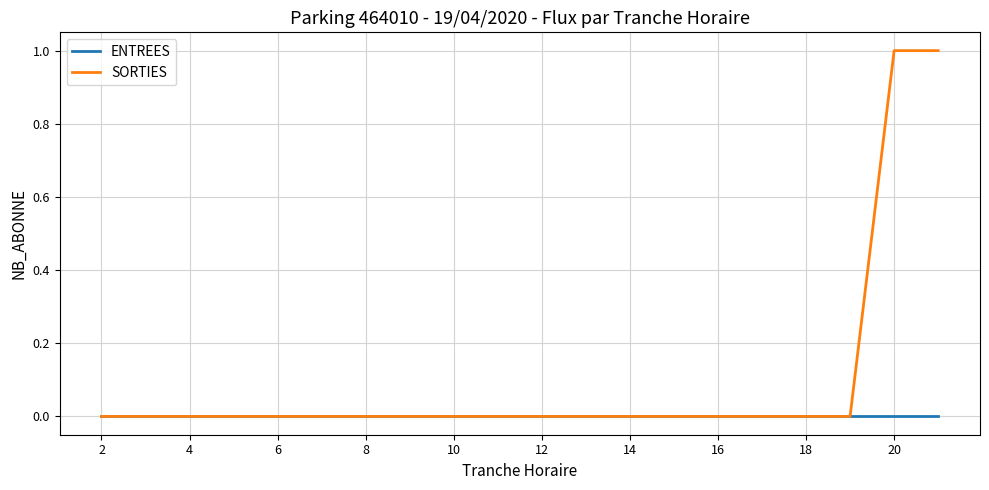

What is the difference between the maximum and second lowest values in the SORTIES series?

1